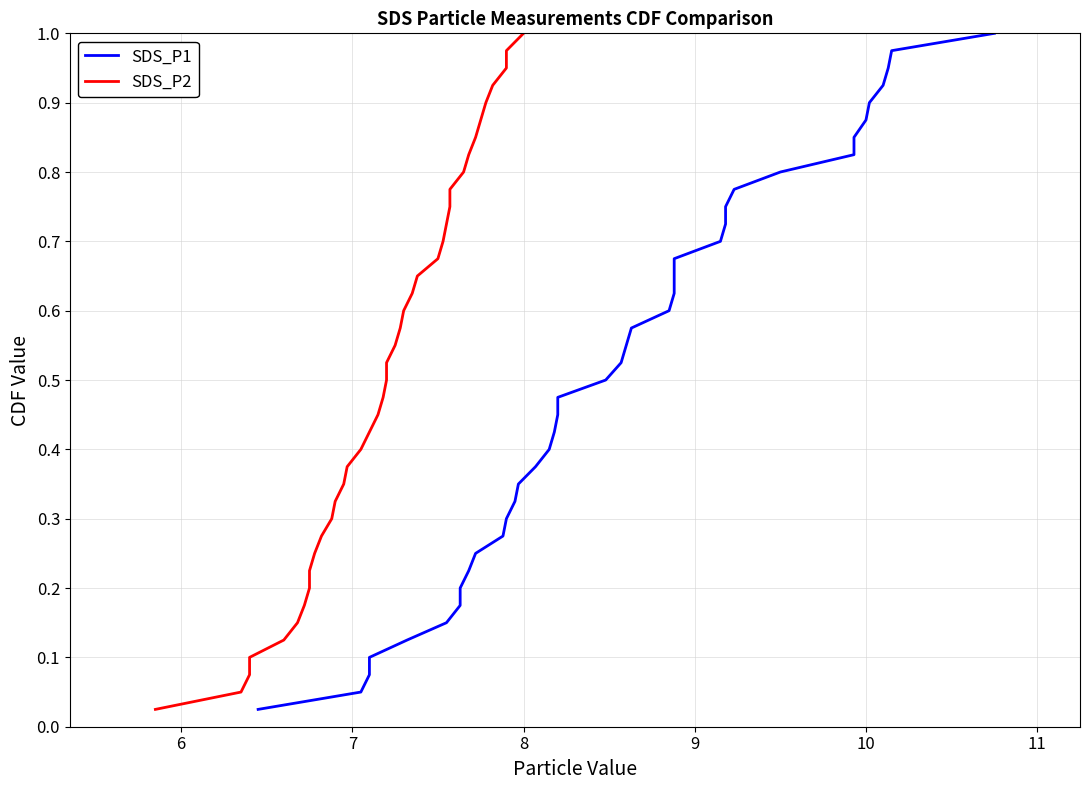

Is this an area chart (filled region under the line)?

No